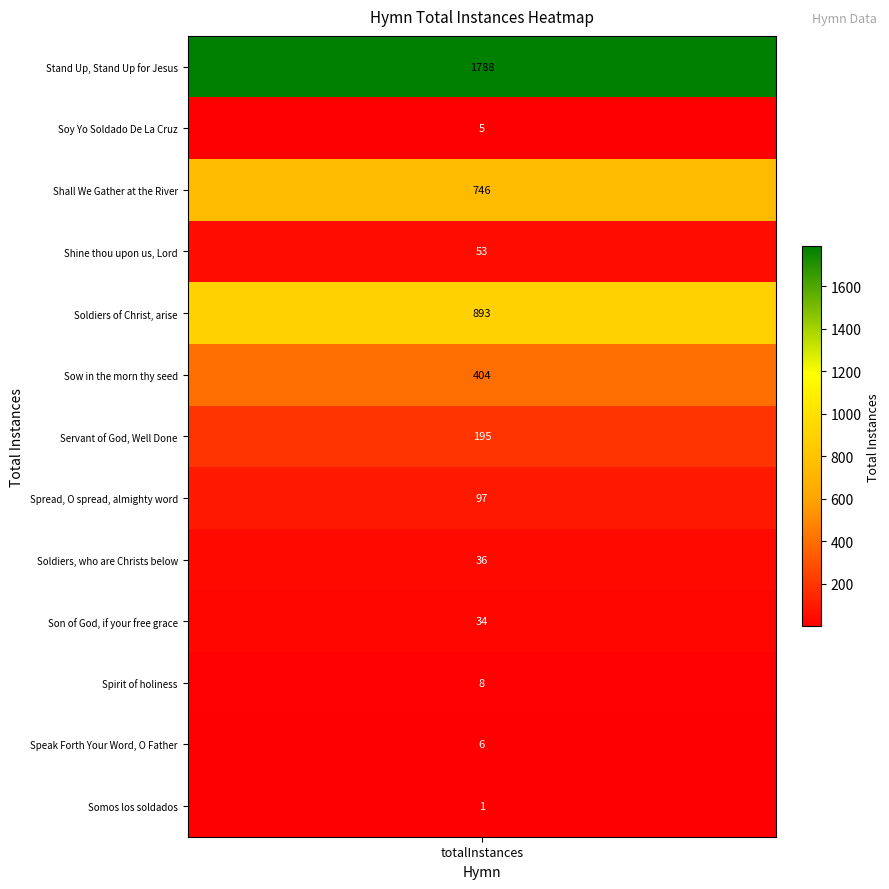

Is it true that the value at Sow in the morn thy seed is 550?

False